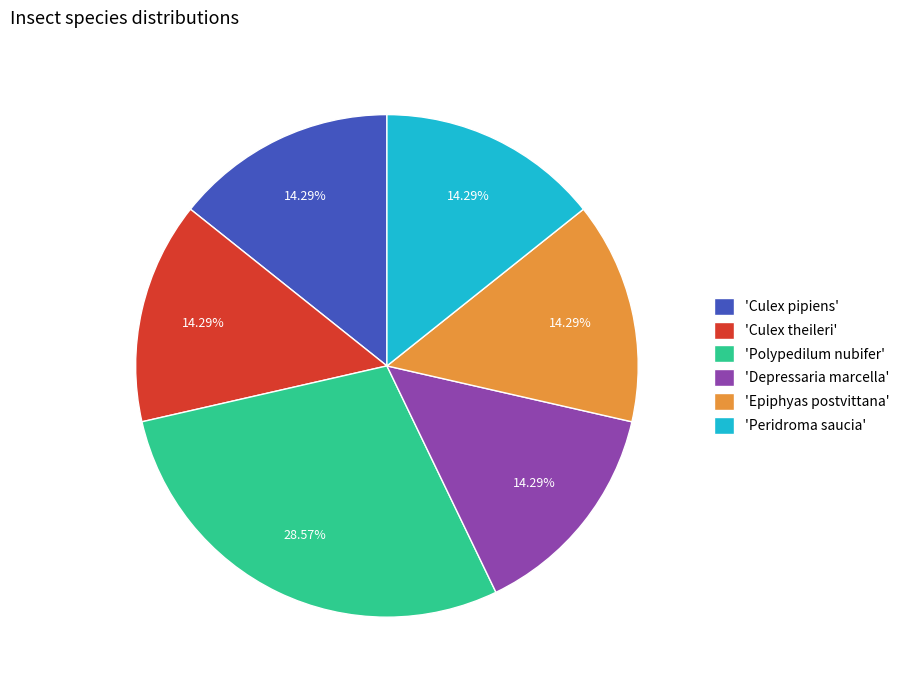

Is the sum of 'Depressaria marcella' and 'Culex theileri' greater than half?

No